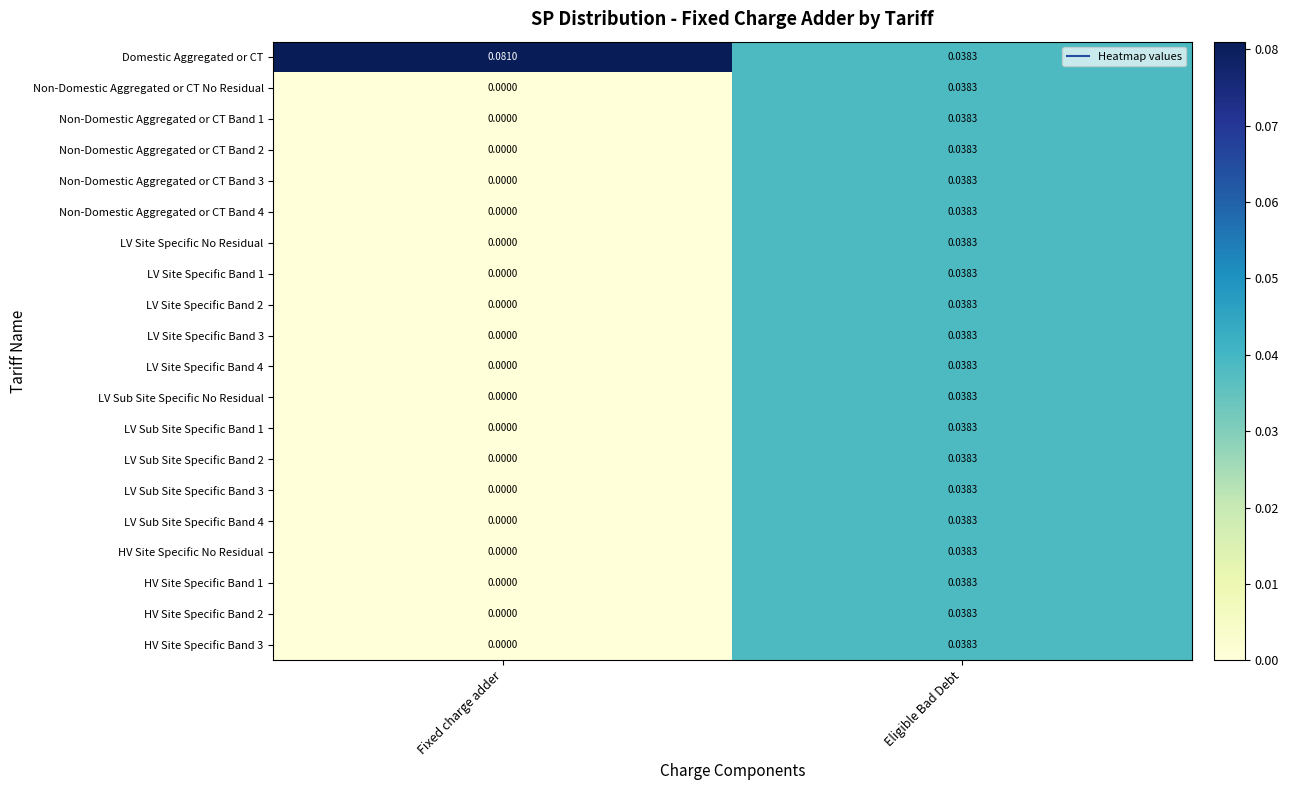

Which series has the largest total across all categories?

Domestic Aggregated or CT